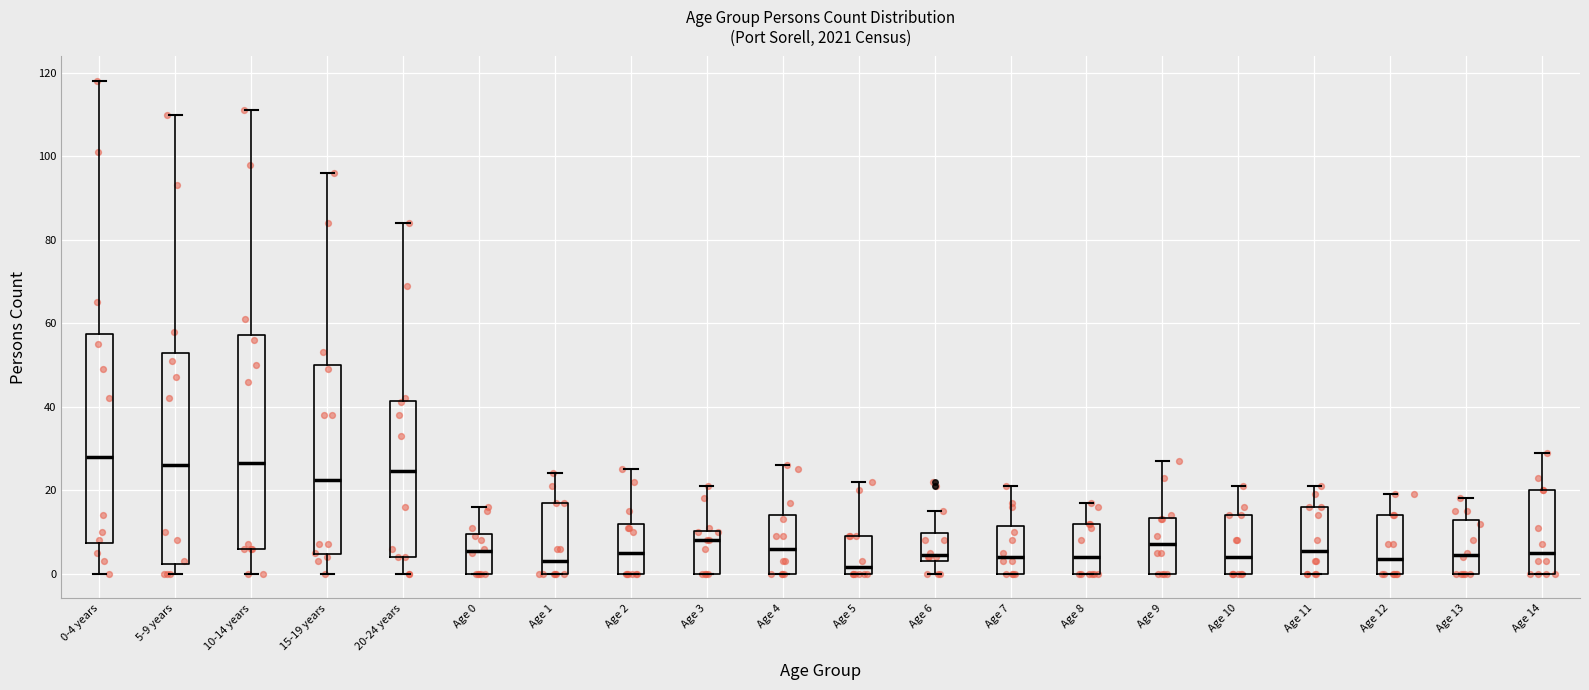

Where is the upper edge of the box for Age 10 on the y-axis? The values are not printed on the chart, so give them approximately, as read against the axis.

14